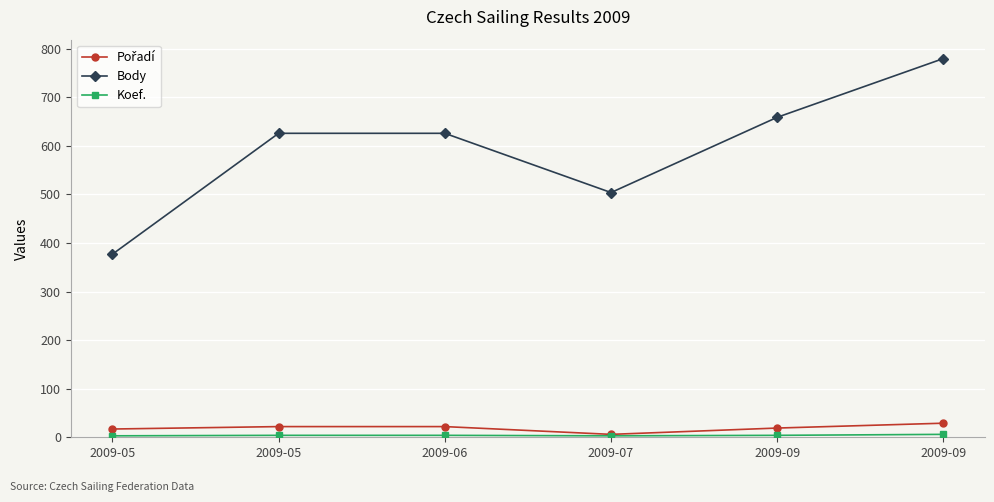

At which label is Pořadí closest to 17?

2009-05